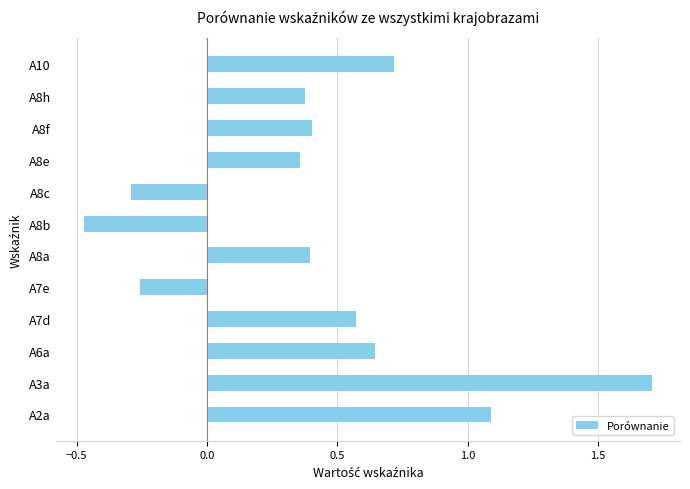

How many values exceed 0?

9